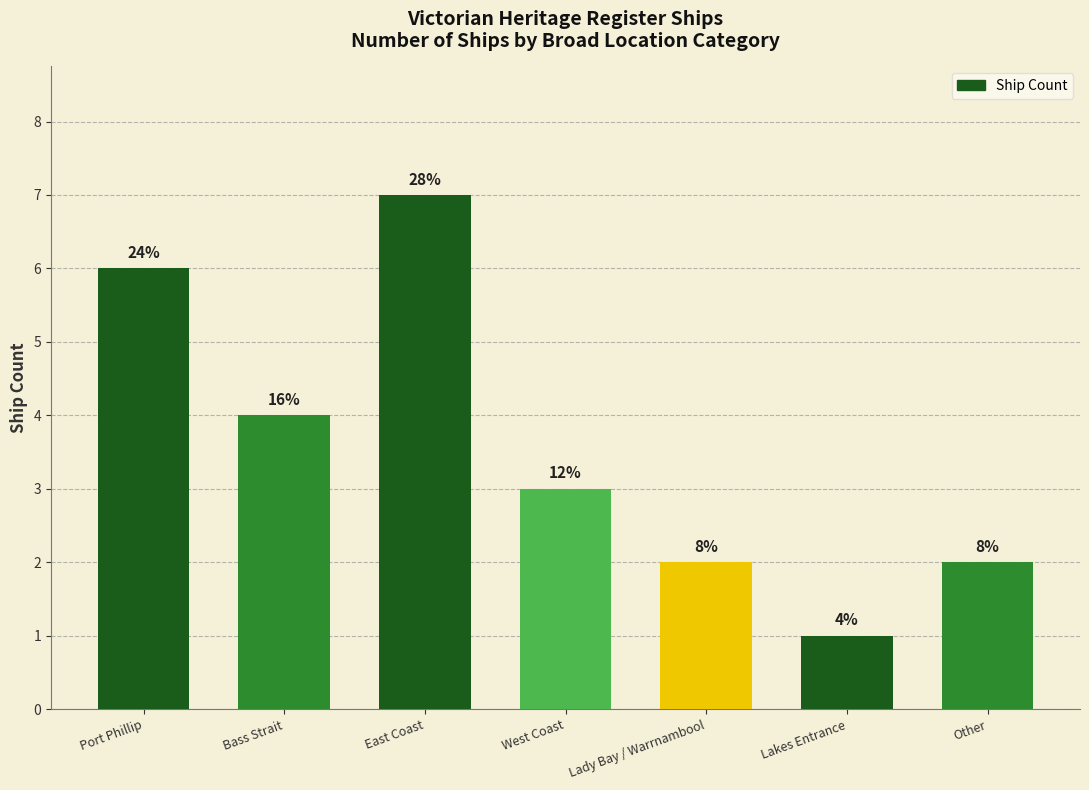

Reading left to right, transcribe all the data shown in this chart.

6	4	7	3	2	1	2